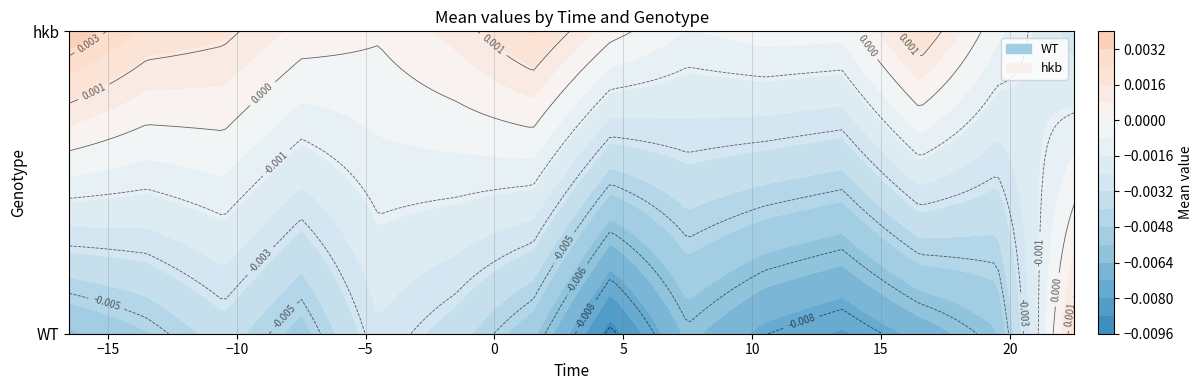

Is it true that WT equals -0.0 at -13.5?

False